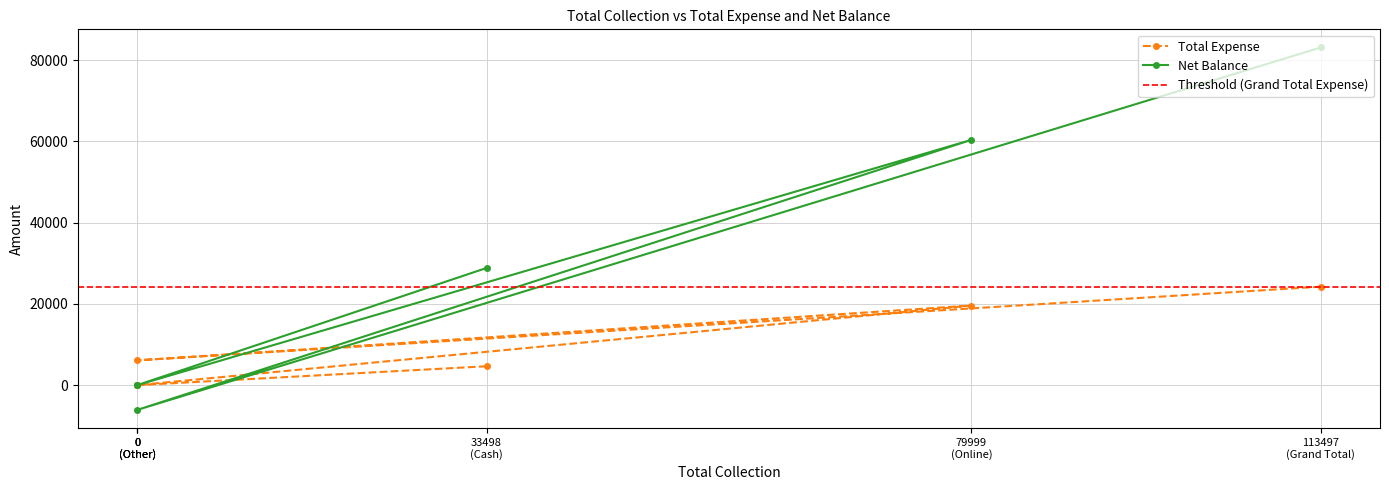

At which category is the sum across all series the highest?

113497 (Grand Total)